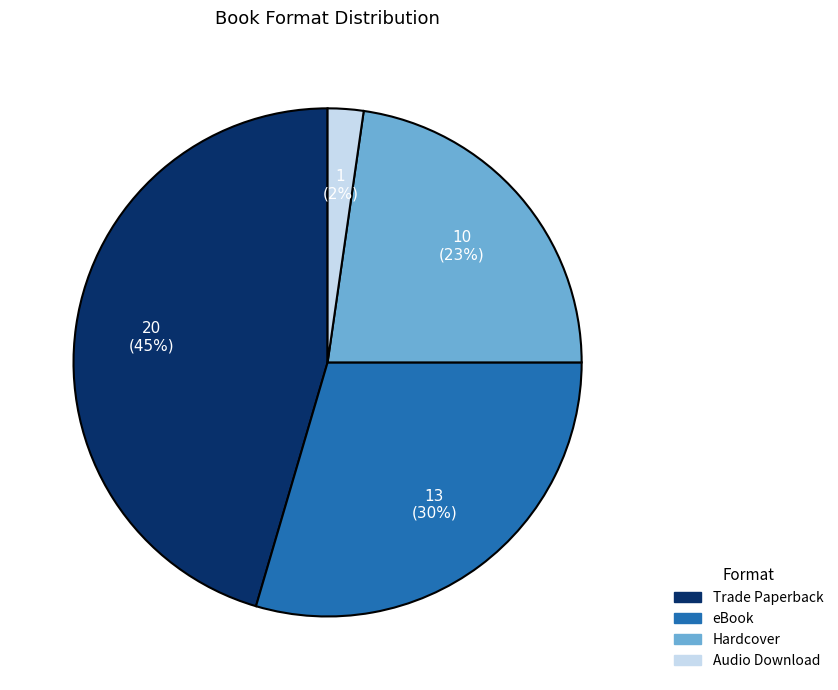

How many segments does this pie chart have?

4